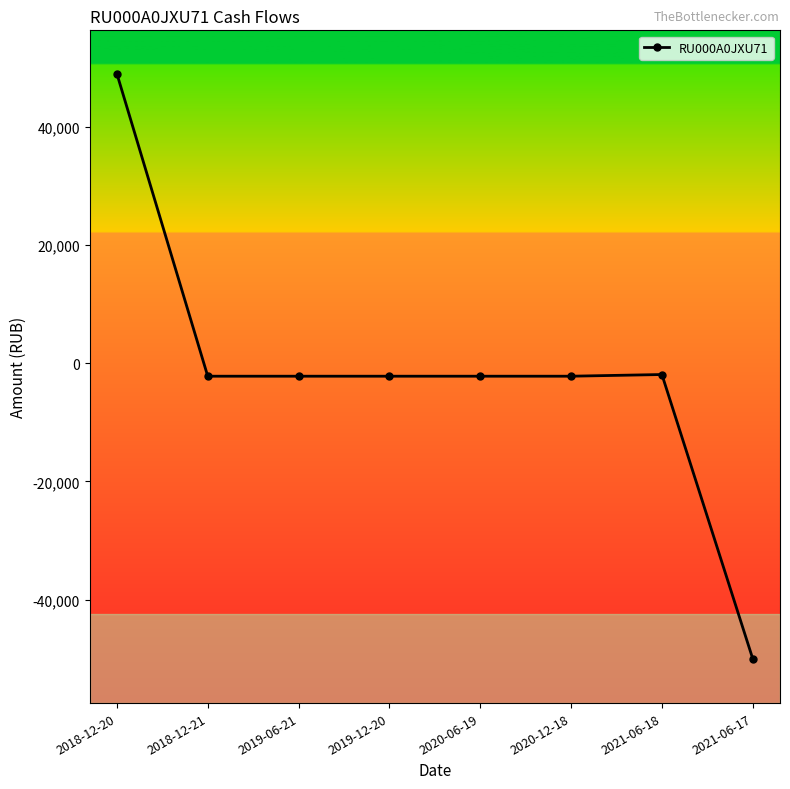

What is the label of the 8th point from the left?

2021-06-17